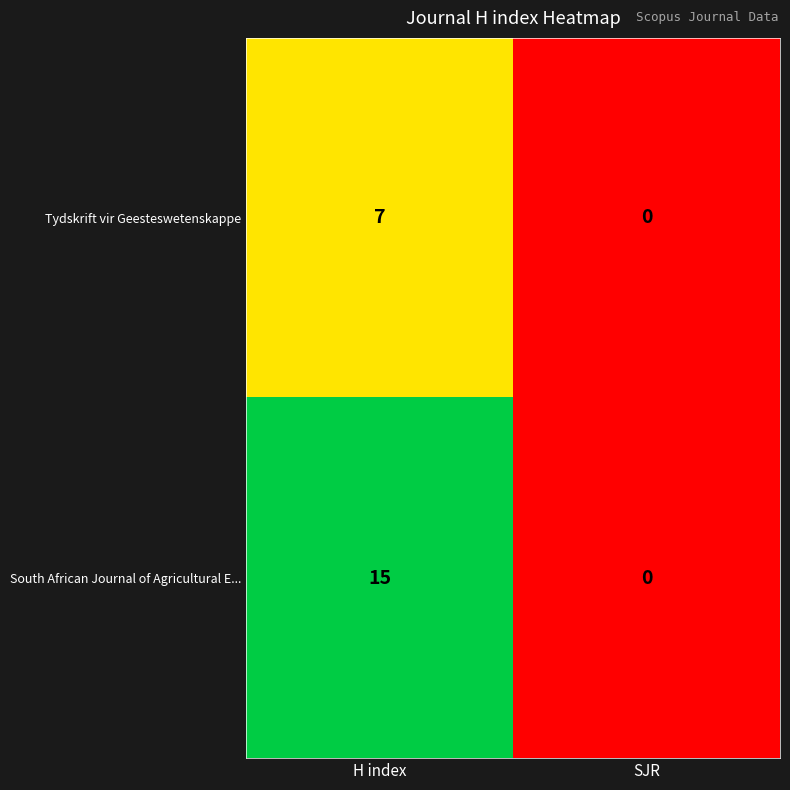

What is the difference between the maximum and minimum values in the Tydskrift vir Geesteswetenskappe series?

7